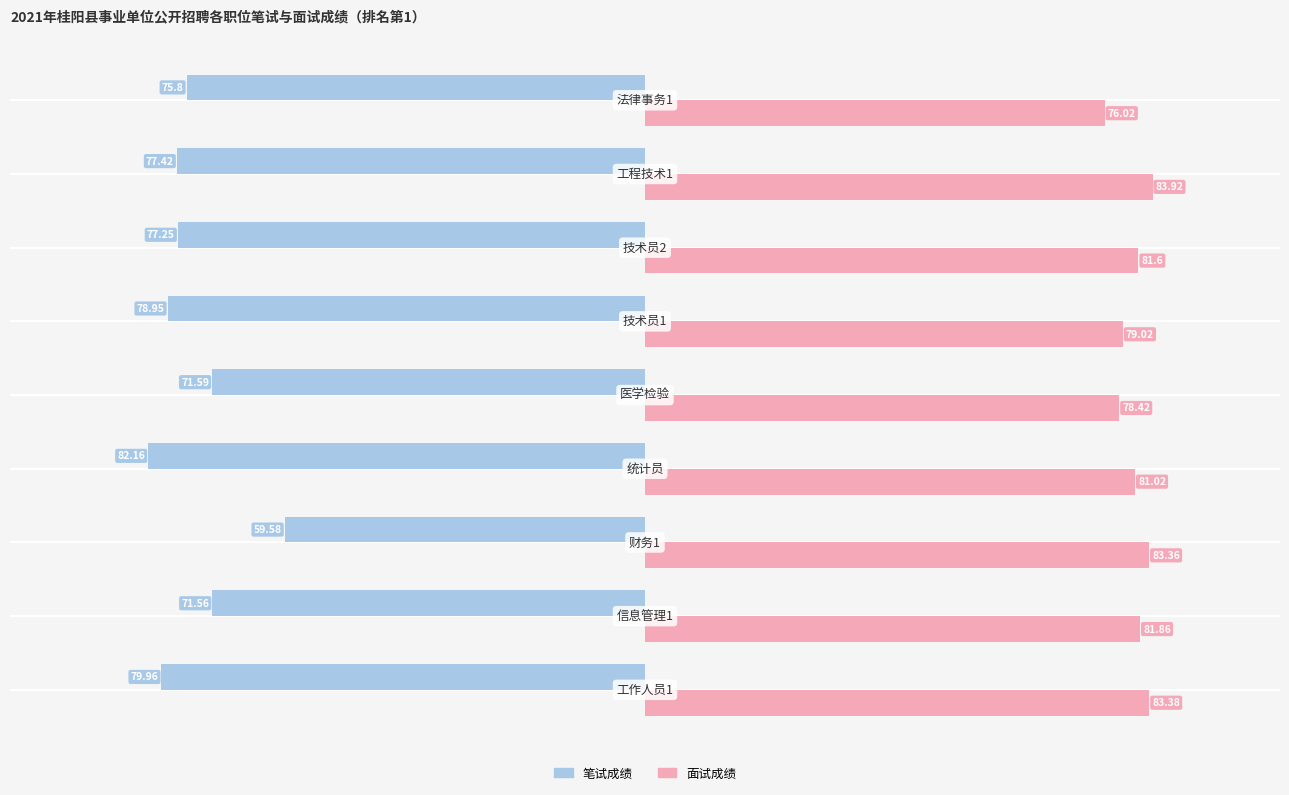

Which series has the widest spread of values?

笔试成绩